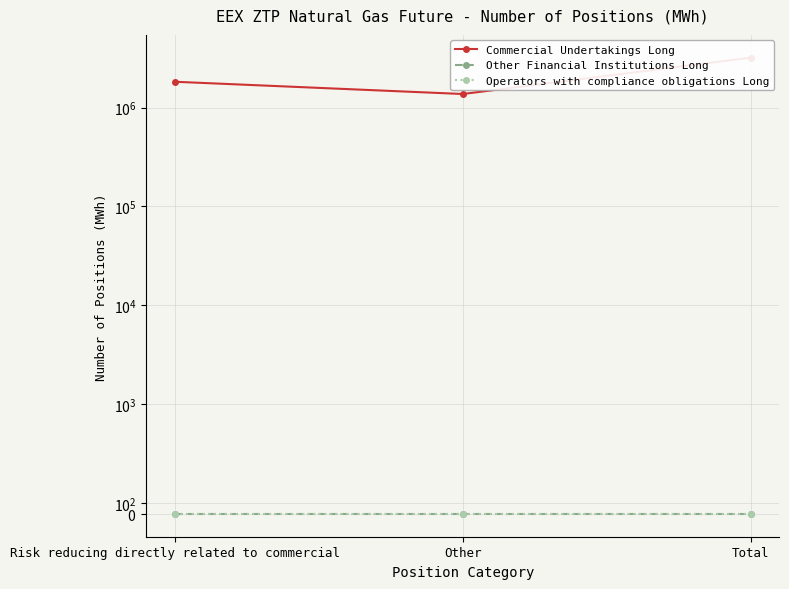

What are all the series names shown in the legend?

Commercial Undertakings Long, Other Financial Institutions Long, Operators with compliance obligations Long